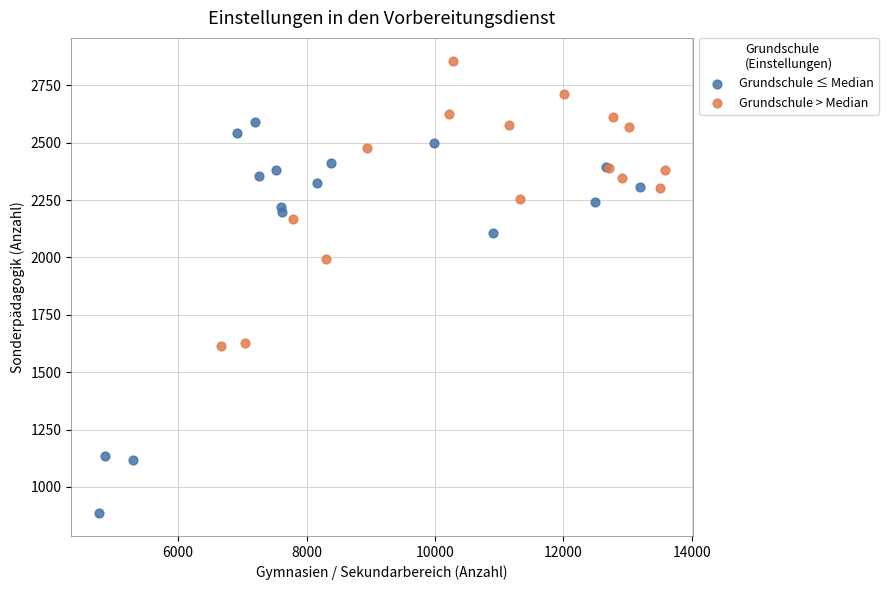

Which series has the largest Y range (max minus min)?

Grundschule ≤ Median